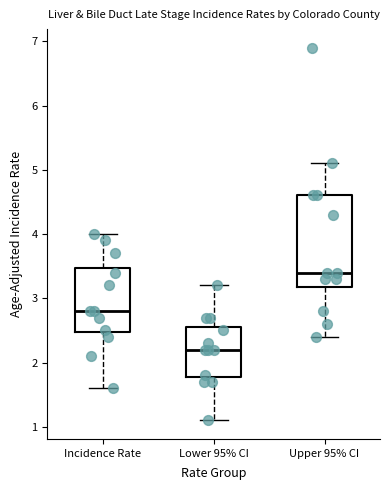

Reading left to right, transcribe this box plot: for each box, give where its median line is, the range the box spans, and where its two whiskers end, as read against the y-axis. The values are not printed on the chart, so give them approximately, as read against the axis.

Incidence Rate: median 2.8, box 2.5 to 3.5, whiskers 1.6 to 4.0
Lower 95% CI: median 2.2, box 1.8 to 2.6, whiskers 1.1 to 3.2
Upper 95% CI: median 3.4, box 3.2 to 4.6, whiskers 2.4 to 5.1